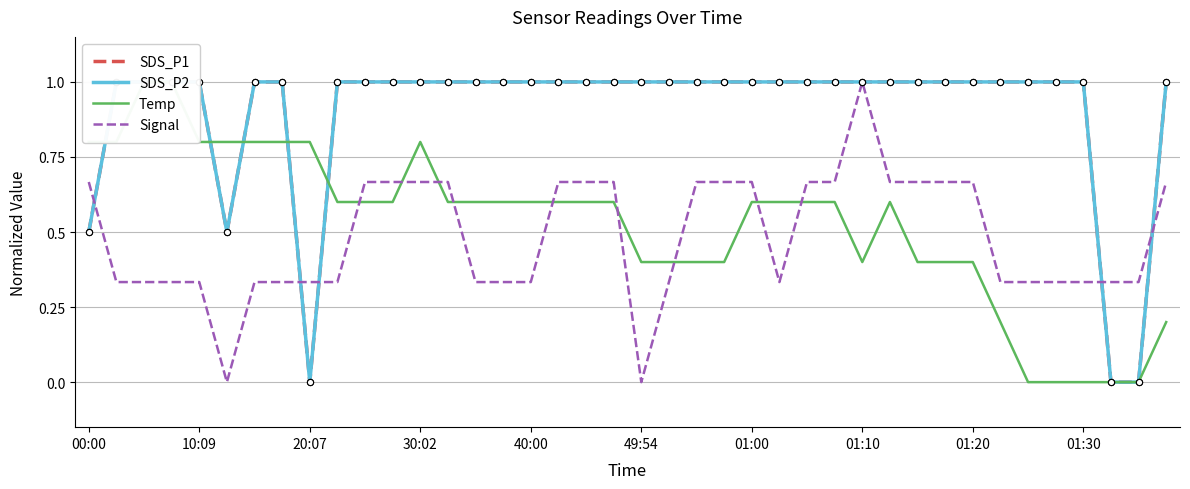

Which series contains the lowest Y value?

SDS_P1